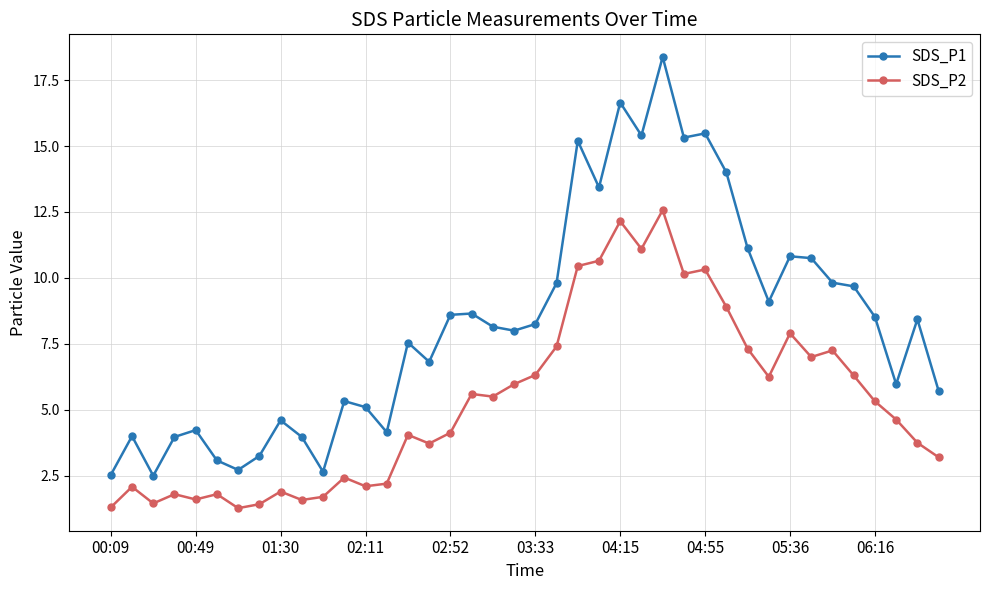

What is the difference between the maximum and minimum values in the SDS_P2 series?

11.3